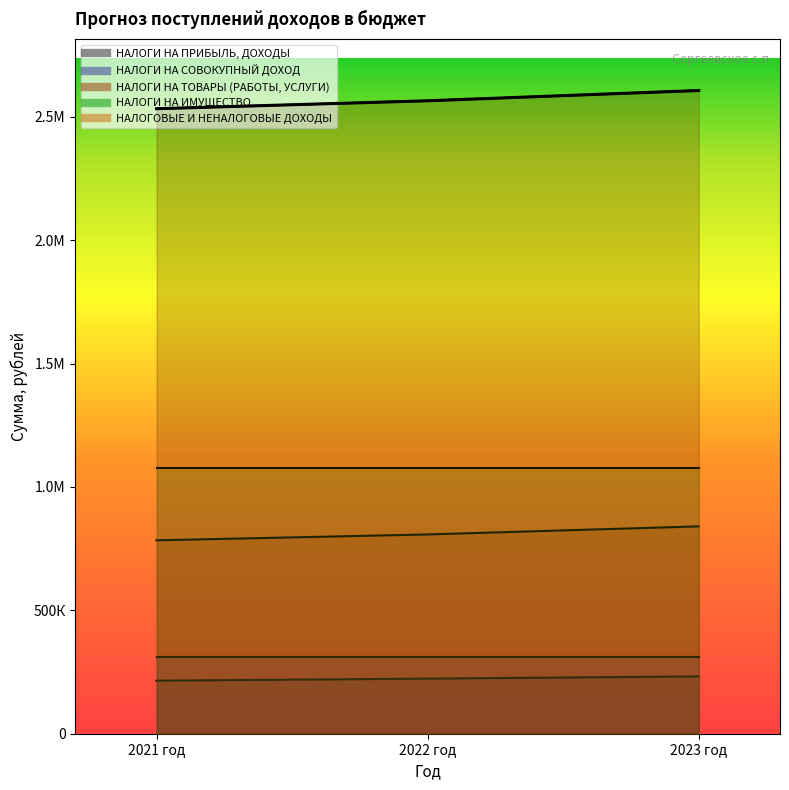

What is the label of the 2nd point from the right?

2022 год